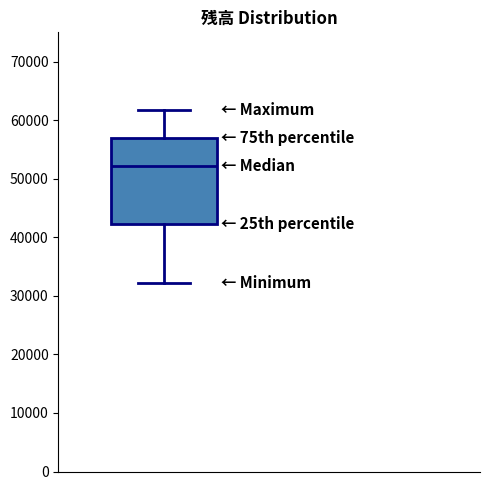

Transcribe this box plot: give where the median line is, the range the box spans, and where the two whiskers end, as read against the y-axis. The values are not printed on the chart, so give them approximately, as read against the axis.

median 52000, box 42000 to 57000, whiskers 32000 to 62000